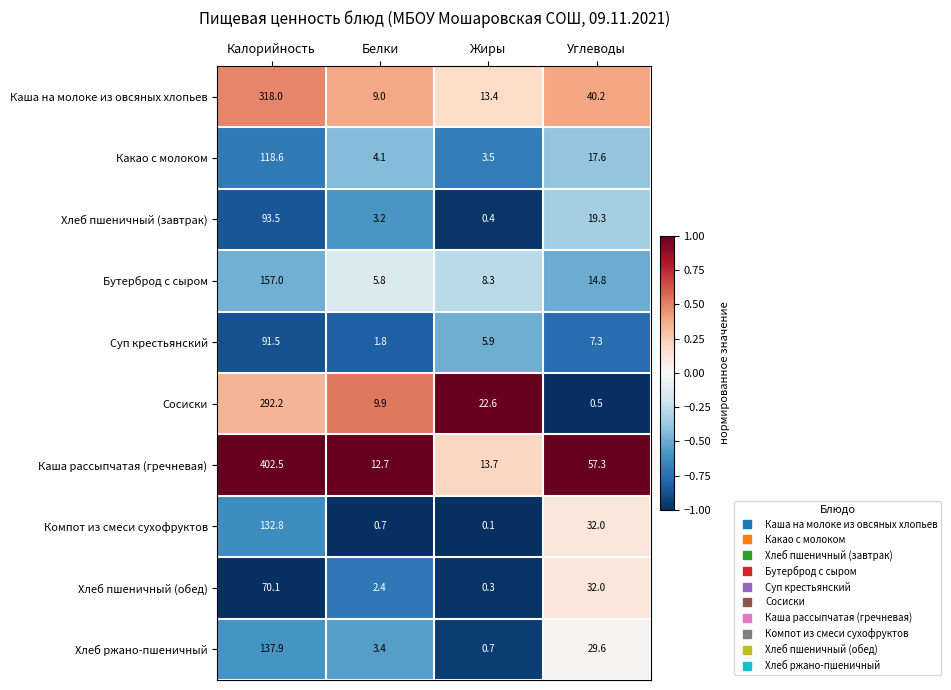

What is the average value of the Хлеб пшеничный (завтрак) series?

29.1